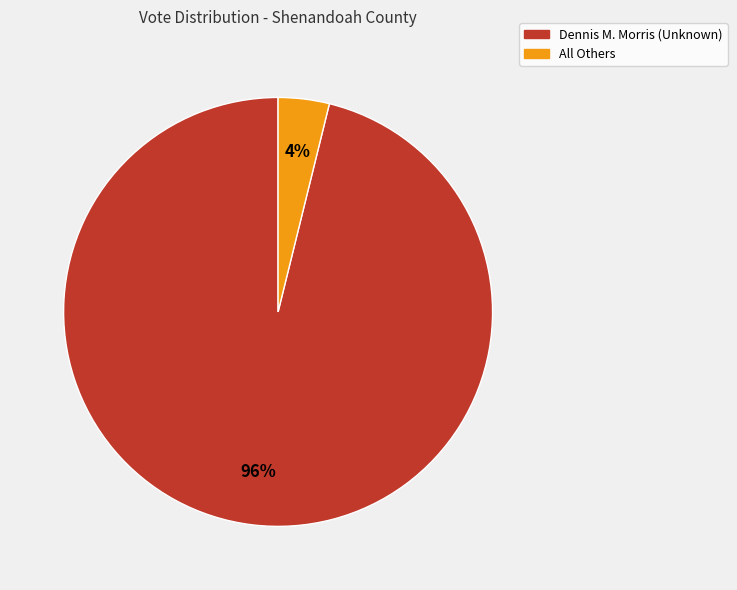

To the nearest percent, what portion does All Others represent?

4%